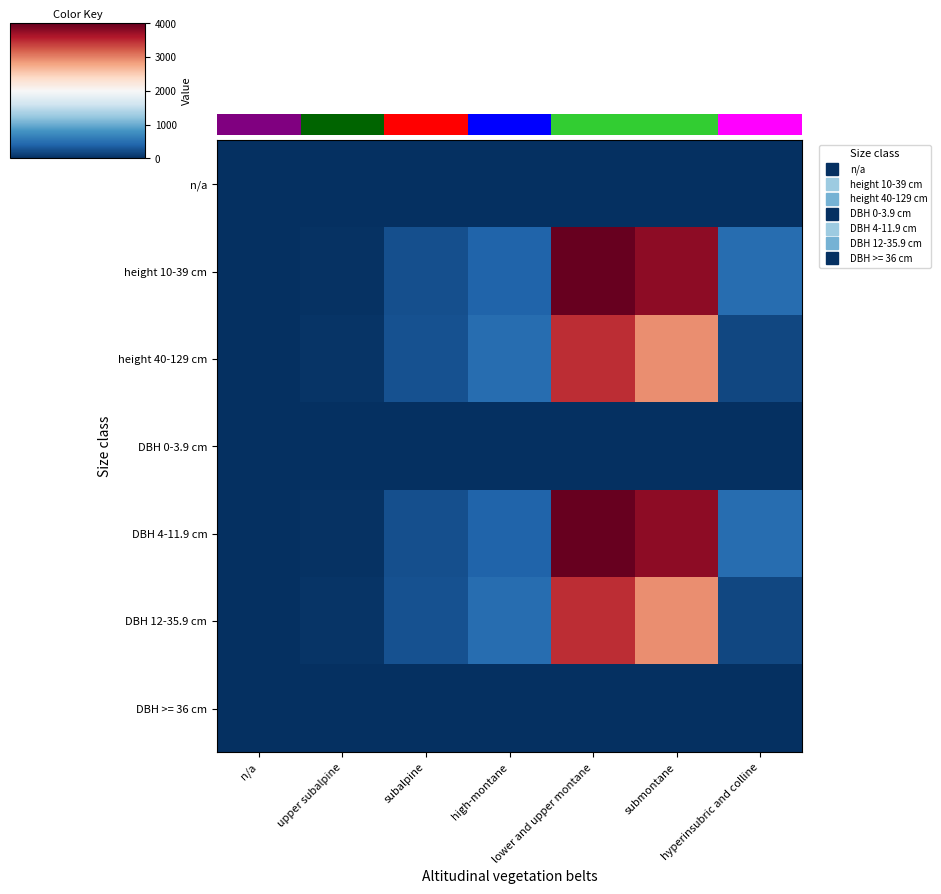

At hyperinsubric and colline, list the series in order from largest to smallest.

height 10-39 cm, DBH 4-11.9 cm, height 40-129 cm, DBH 12-35.9 cm, n/a, DBH 0-3.9 cm, DBH >= 36 cm